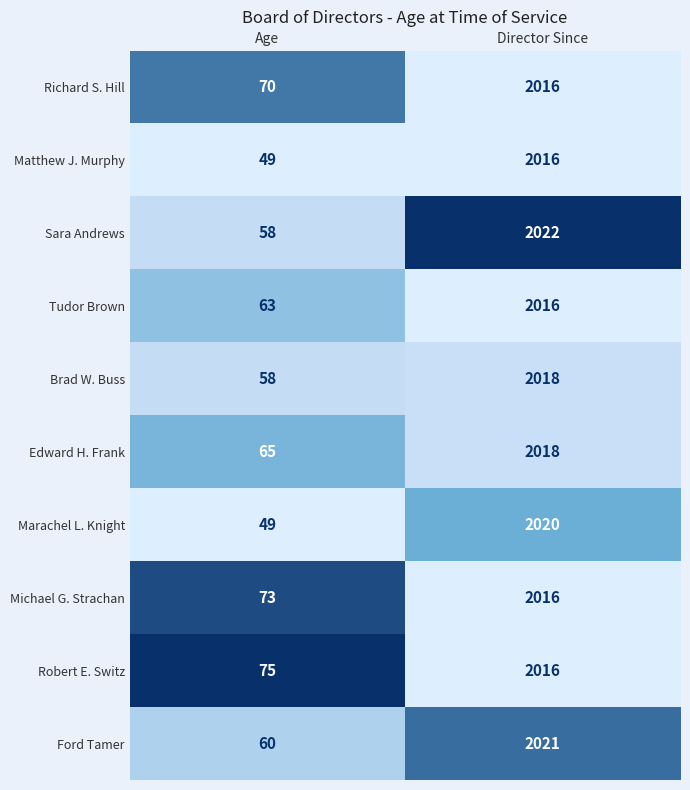

Which series has the largest total across all categories?

Robert E. Switz